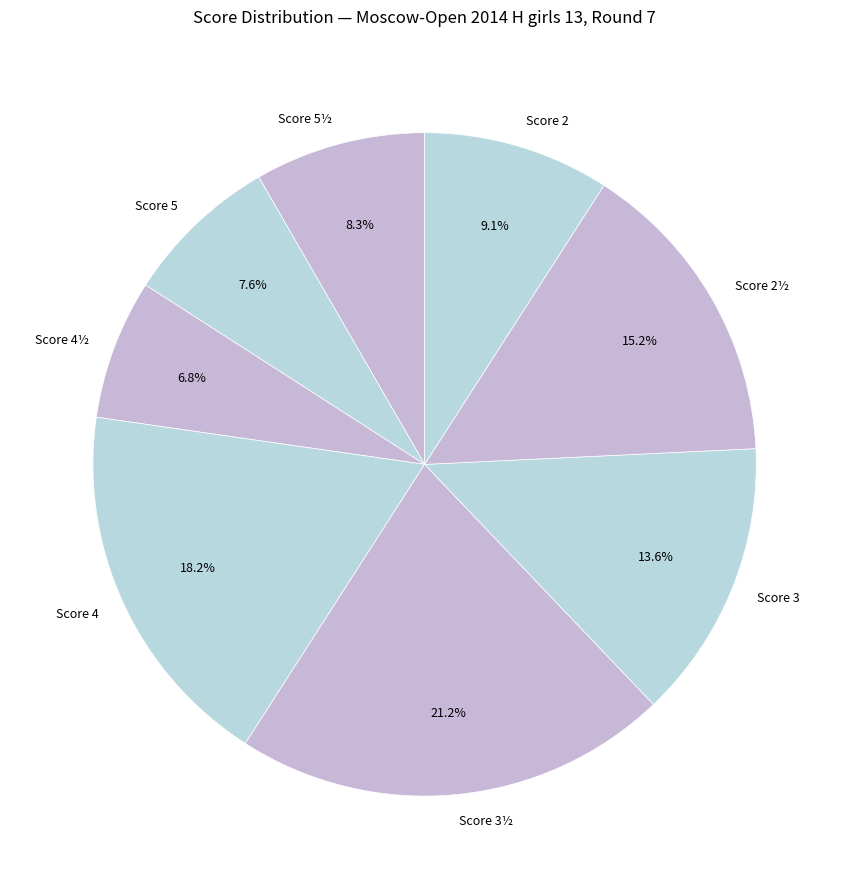

What is the ratio of the value at Score 4 to the value at Score 2½?

1.2